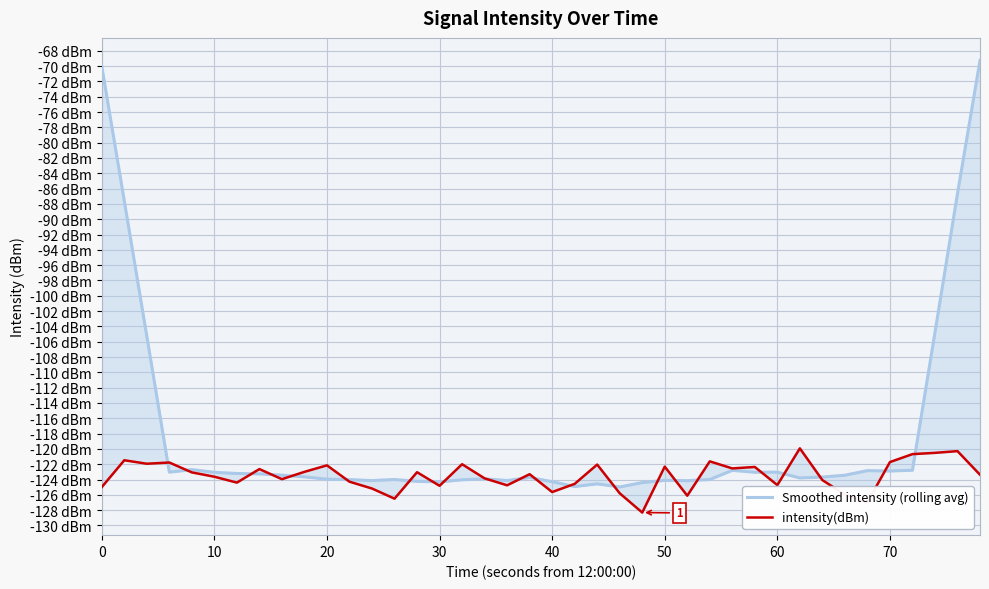

What is the total value across all series at 10?

-227.2